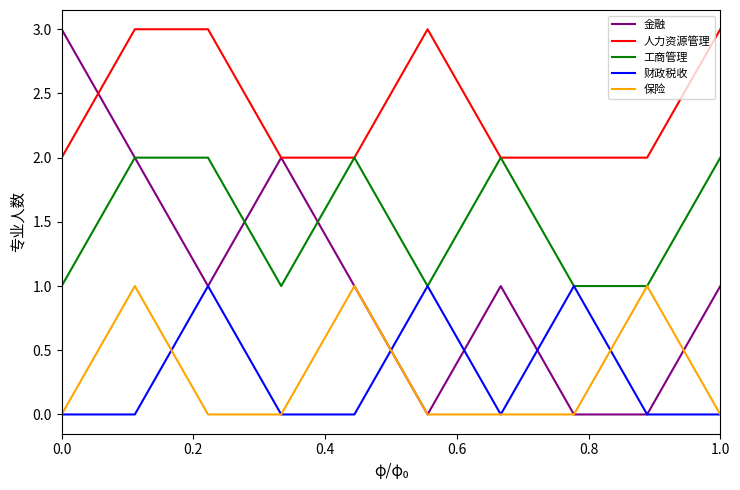

How many series are shown in this chart?

5